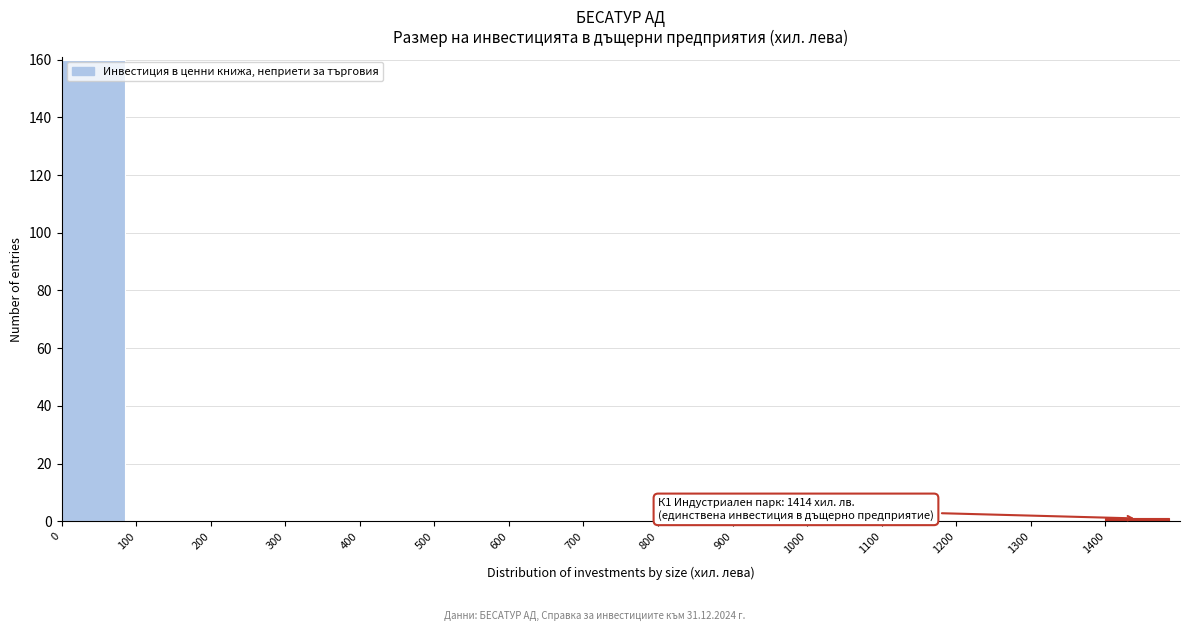

Reading left to right, transcribe all the data shown in this chart.

0=160	100=0	200=0	300=0	400=0	500=0	600=0	700=0	800=0	900=0	1000=0	1100=0	1200=0	1300=0	1400=1